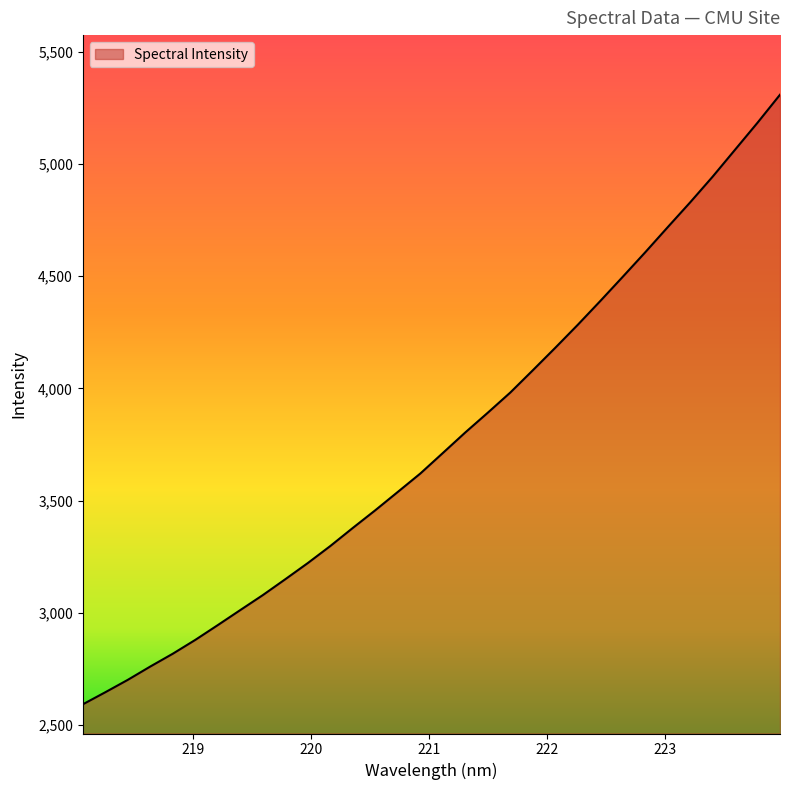

True or false: there are more than 0 points higher than both neighbors.

False